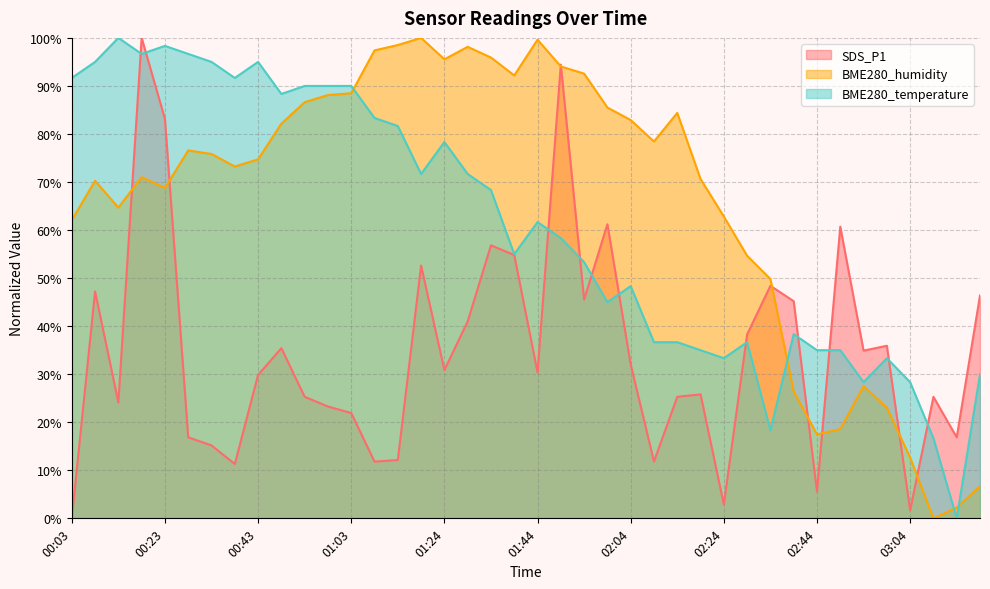

True or false: BME280_humidity has more than 1 interior local peaks.

True